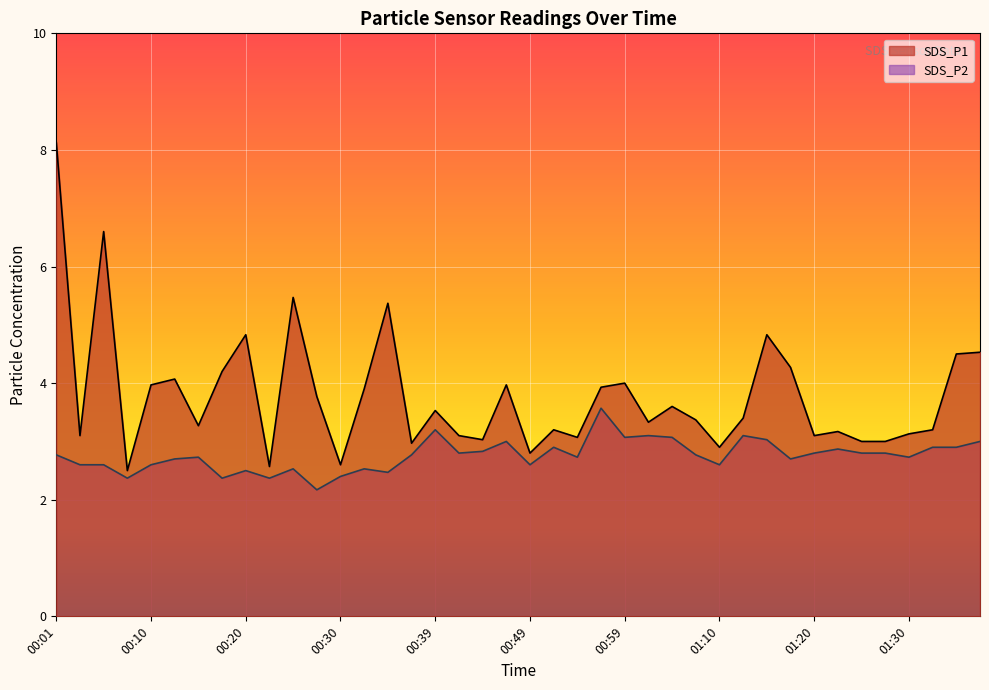

True or false: SDS_P1 and SDS_P2 cross at least once.

False